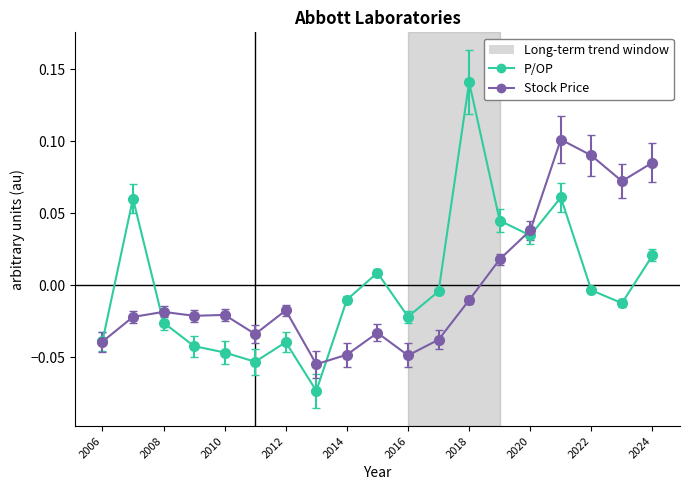

List the series in order of their peak value, highest first.

P/OP, Stock Price